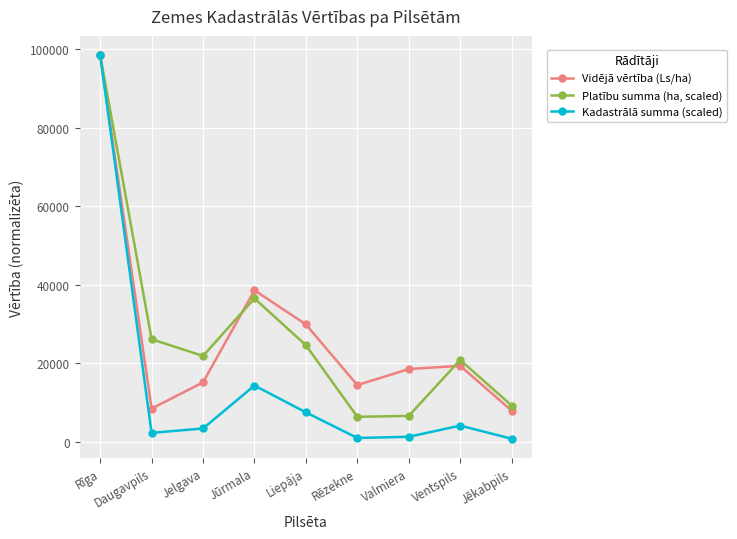

Which category has the highest value in the Platību summa (ha, scaled) series?

Rīga